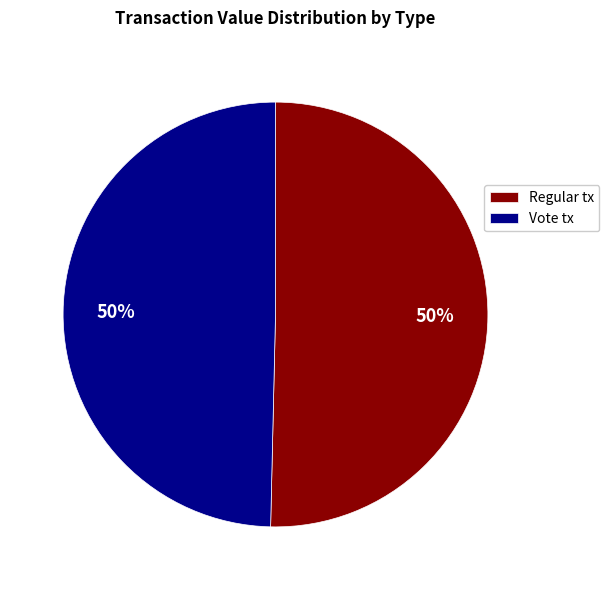

How many slices are in this pie chart?

2